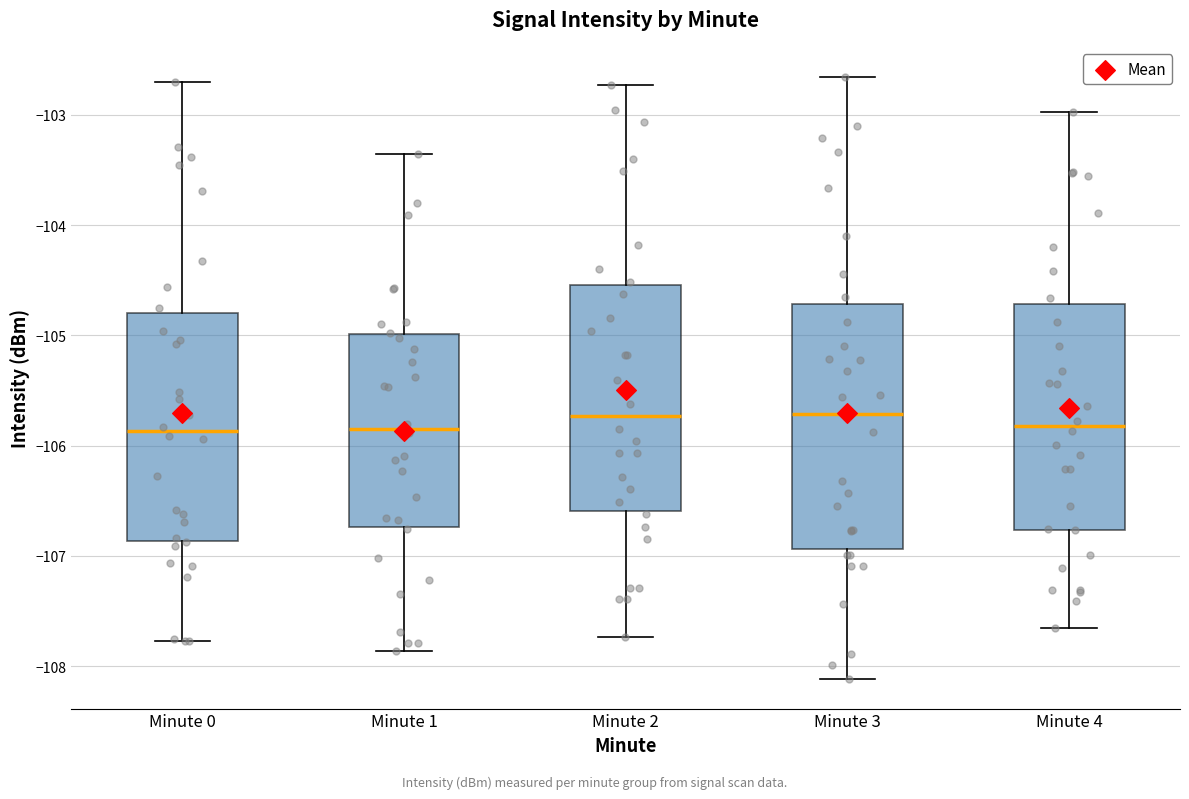

Reading left to right, transcribe this box plot: for each box, give where its median line is, the range the box spans, and where its two whiskers end, as read against the y-axis. The values are not printed on the chart, so give them approximately, as read against the axis.

Minute 0: median -105.9, box -106.9 to -104.8, whiskers -107.8 to -102.7
Minute 1: median -105.8, box -106.7 to -105.0, whiskers -107.9 to -103.4
Minute 2: median -105.7, box -106.6 to -104.5, whiskers -107.7 to -102.7
Minute 3: median -105.7, box -106.9 to -104.7, whiskers -108.1 to -102.7
Minute 4: median -105.8, box -106.8 to -104.7, whiskers -107.7 to -103.0